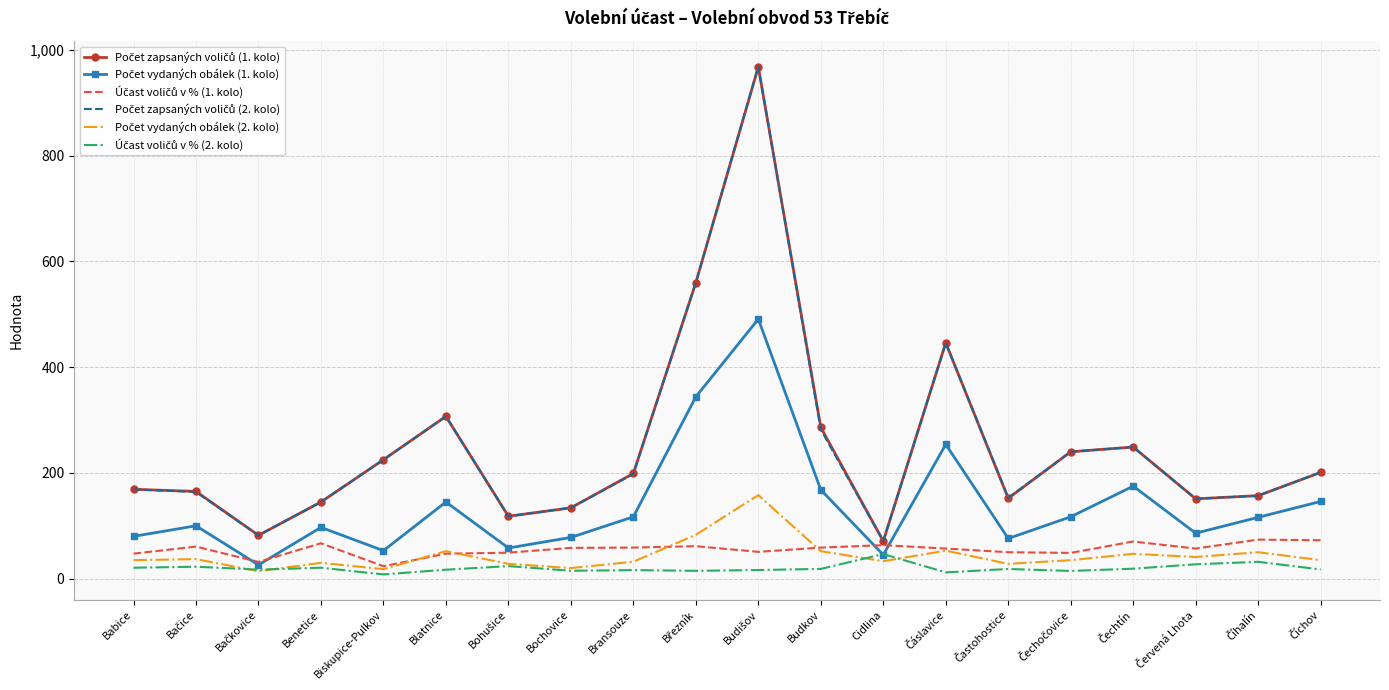

What is the maximum value shown in the chart?

969.0